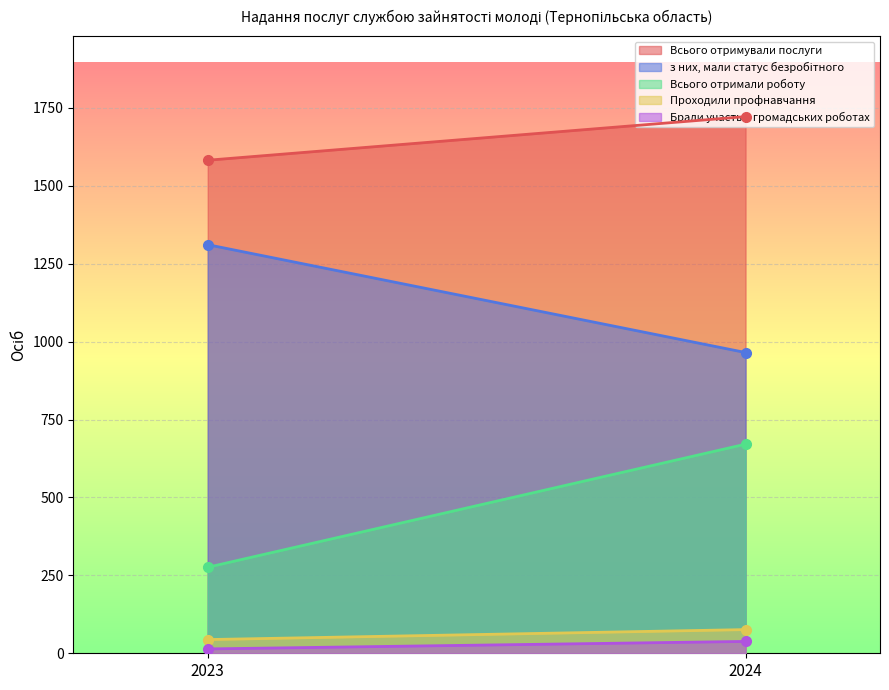

How many categories are shown in the chart?

2